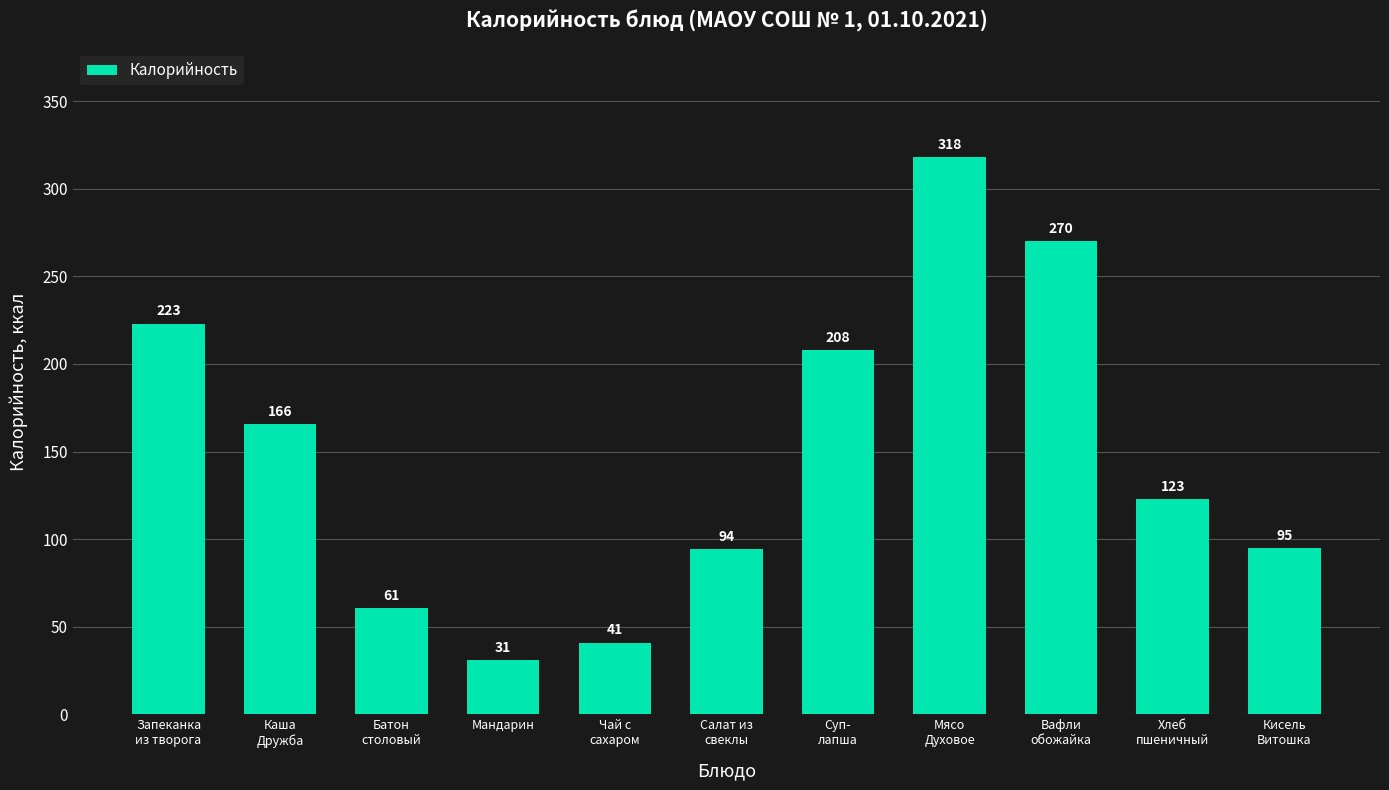

At which category does the chart reach its peak across all series?

Мясо
Духовое